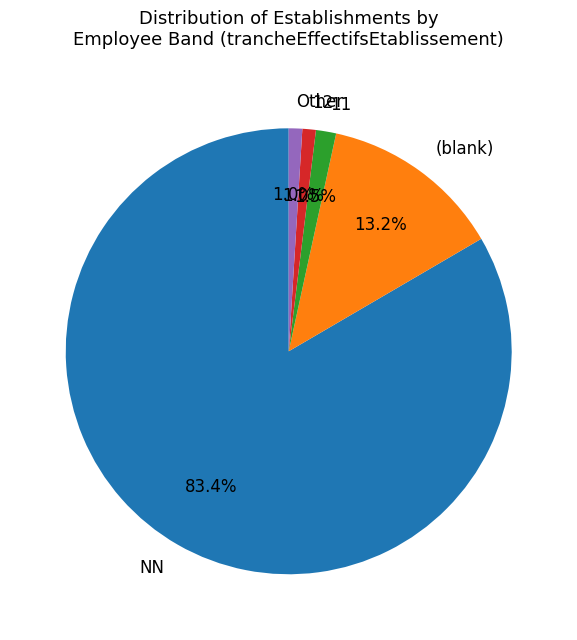

What is the largest slice in the pie chart?

NN